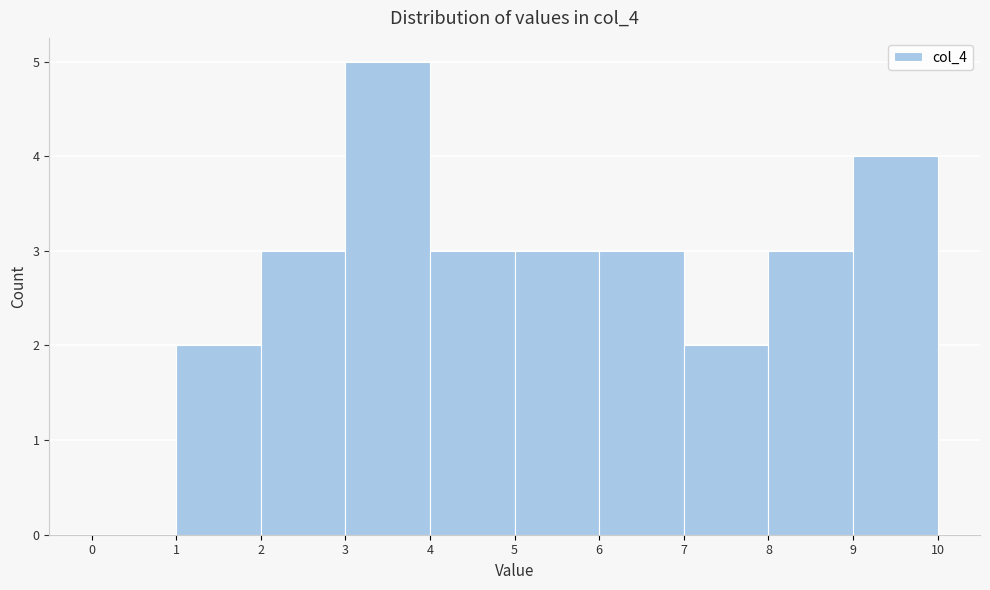

Reading left to right, transcribe this chart: for each bar, give the range it covers on the x-axis and its height. The values are not printed on the chart, so give them approximately, as read against the axis.

0 to 1: 0
1 to 2: 2
2 to 3: 3
3 to 4: 5
4 to 5: 3
5 to 6: 3
6 to 7: 3
7 to 8: 2
8 to 9: 3
9 to 10: 4